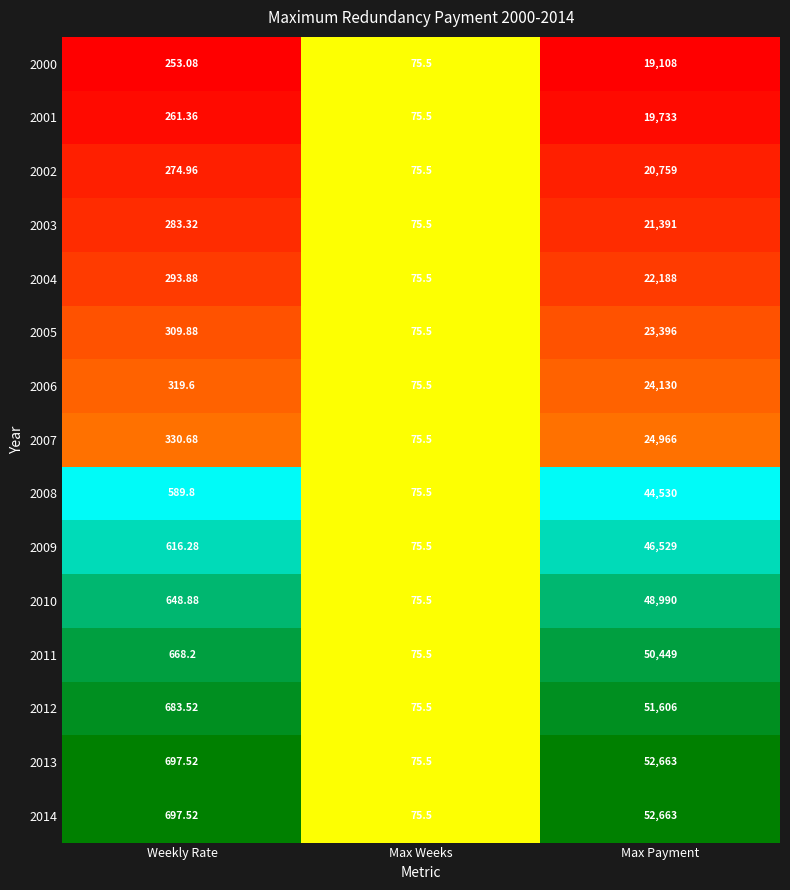

Rank the categories by 2006 value from lowest to highest.

Max Weeks, Weekly Rate, Max Payment